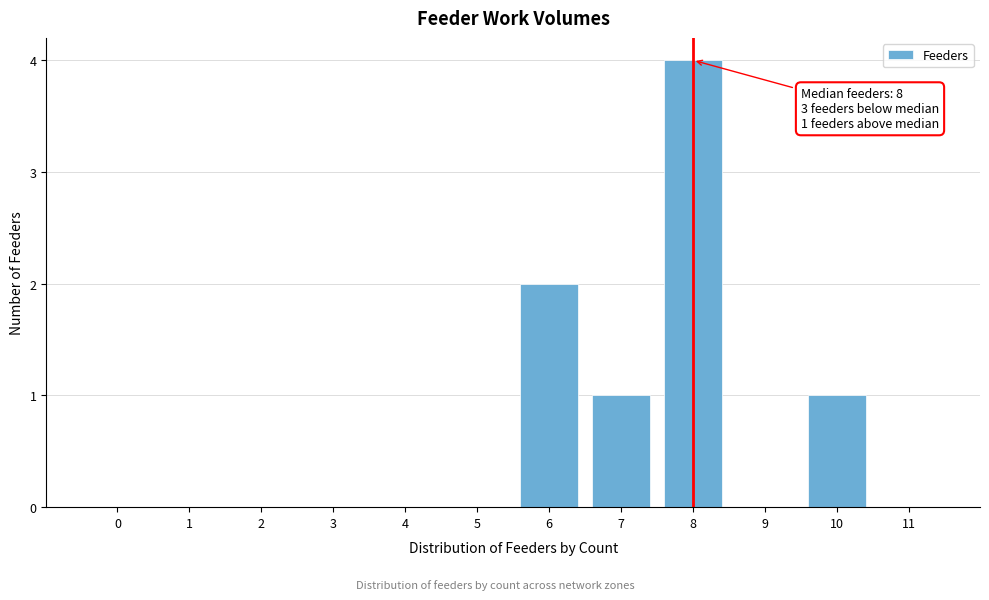

Reading left to right, transcribe all the data shown in this chart.

0=0	1=0	2=0	3=0	4=0	5=0	6=2	7=1	8=4	9=0	10=1	11=0